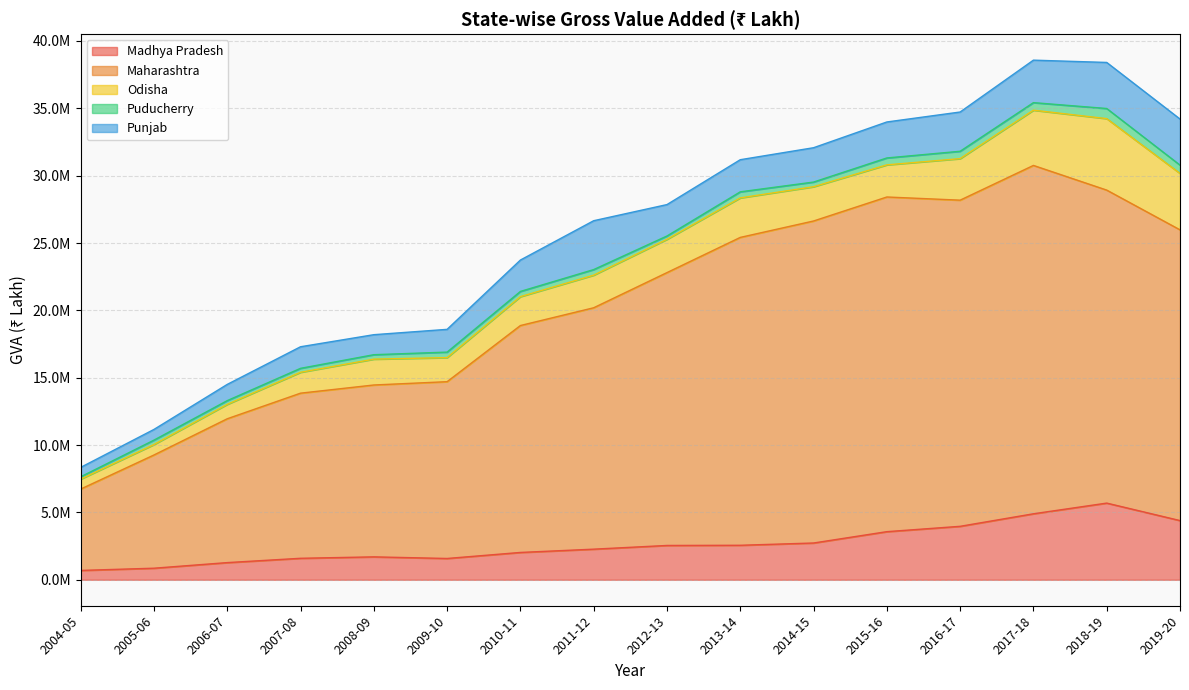

Reading left to right, transcribe all the data shown in this chart.

Madhya Pradesh: 693315	857366	1273663	1593981	1699795	1580222	2027989	2271855	2546789	2560383	2729003	3571088	3967632	4898592	5691976	4394005
Maharashtra: 6039152	8406207	10679592	12259276	12760530	13125767	16846750	17922200	20257833	22857485	23907573	24847555	24215165	25863108	23238343	21586010
Odisha: 739478	774635	1069773	1550911	1919484	1787674	2144365	2420706	2472243	2934288	2543187	2385539	3083574	4101583	5305972	4189428
Puducherry: 171392	327895	276738	292685	329735	407953	387421	414370	245552	449417	347015	512566	546734	560994	751657	614952
Punjab: 699085	794528	1204510	1602362	1485679	1689895	2330016	3628332	2332442	2384854	2549979	2671535	2914333	3154290	3419950	3421997